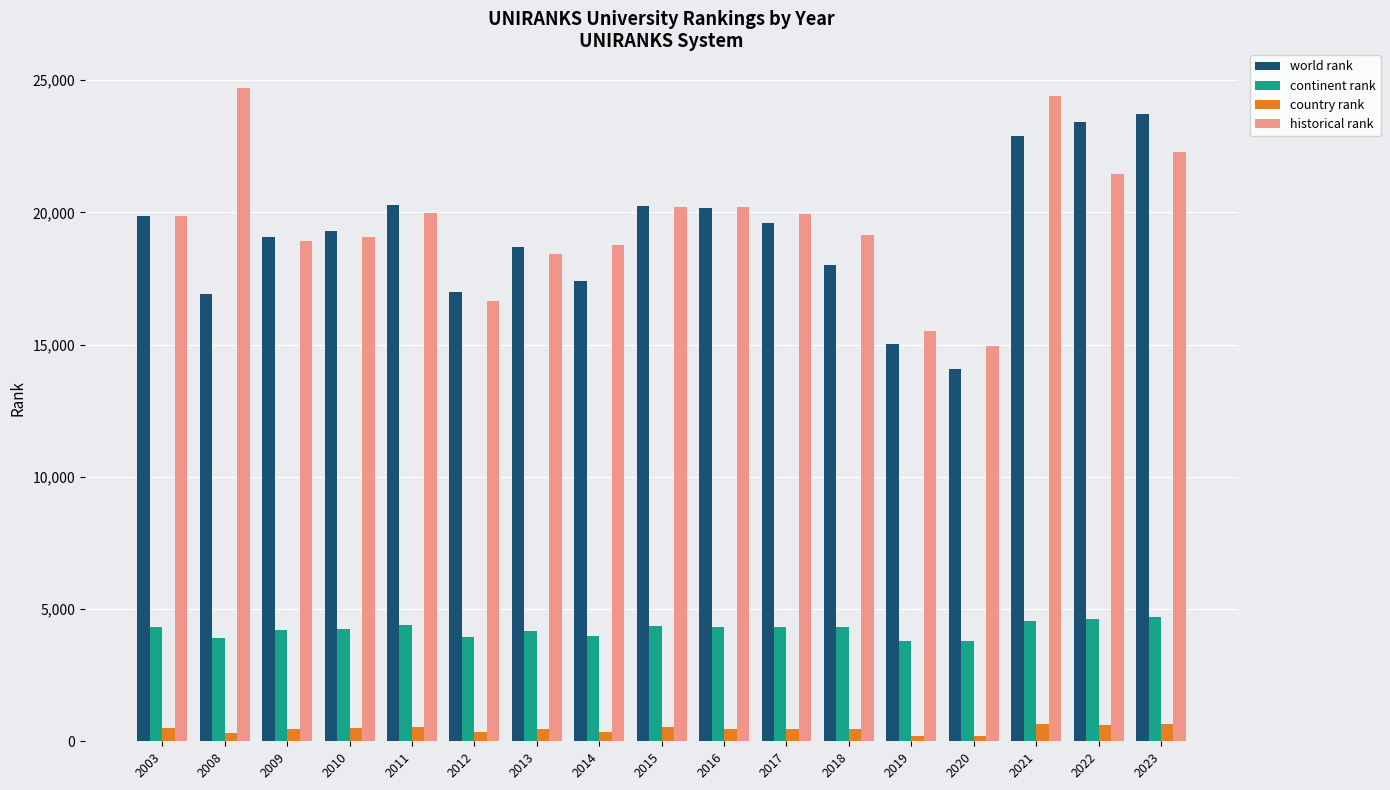

What is the minimum value for historical rank?

14967